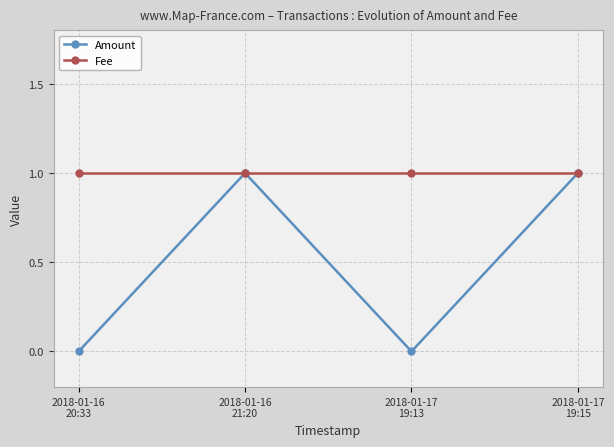

How many interior local valleys does the Amount series have?

1